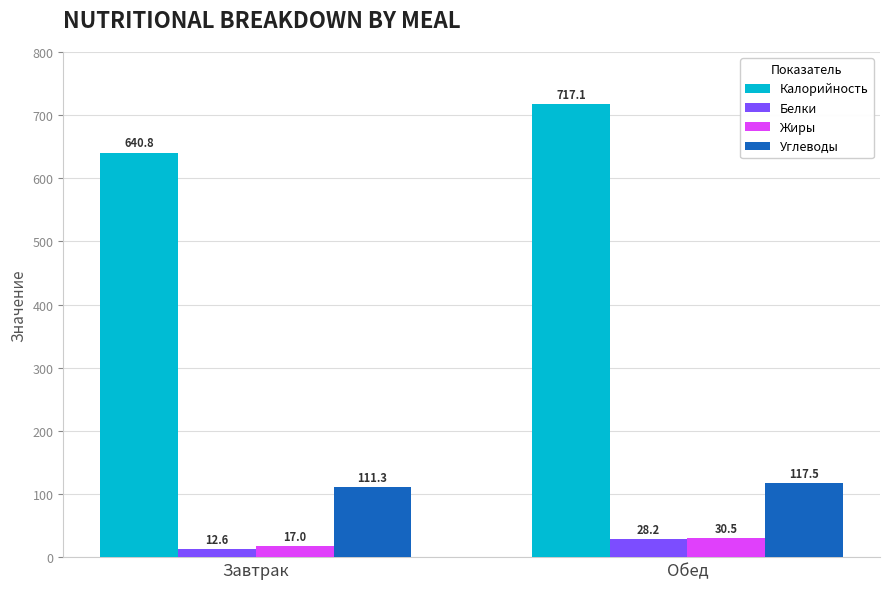

What is the minimum value for Калорийность?

640.8